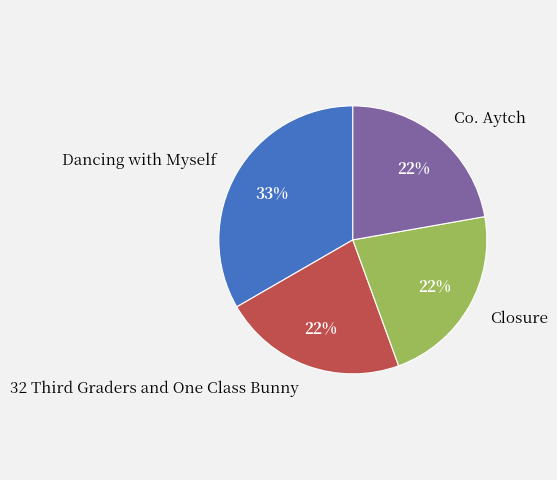

To the nearest percent, what portion does Closure represent?

22%